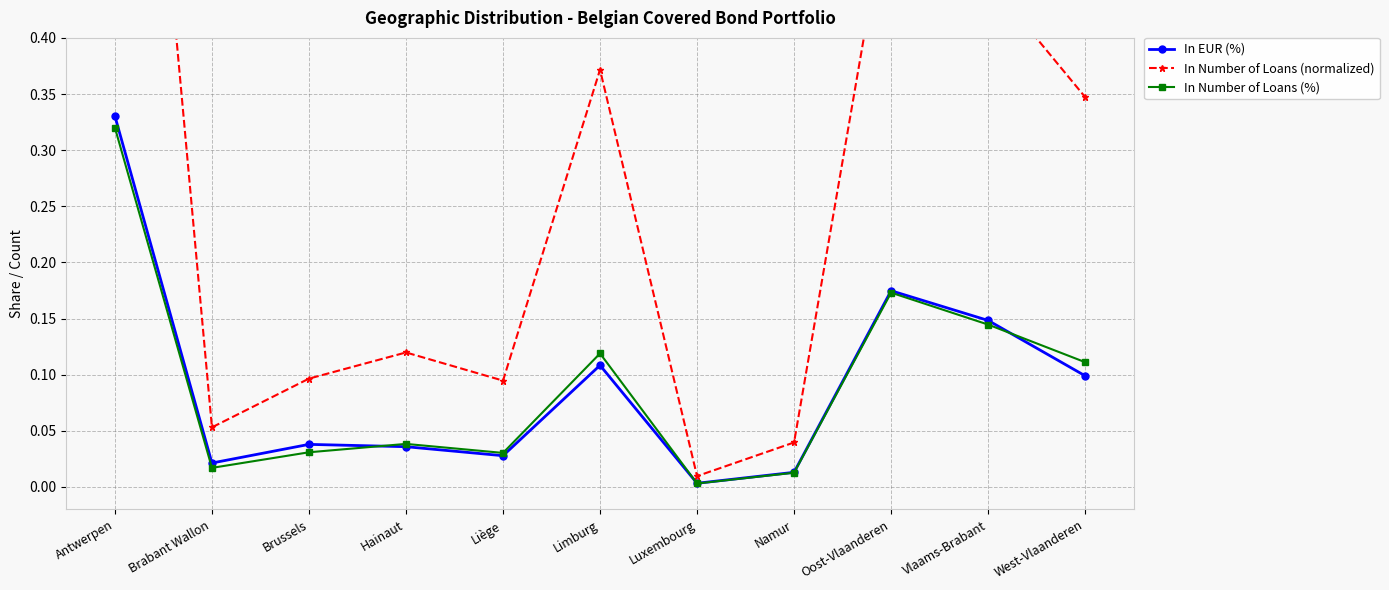

The In Number of Loans (normalized) series shows 0.4 at Limburg. True or false?

True